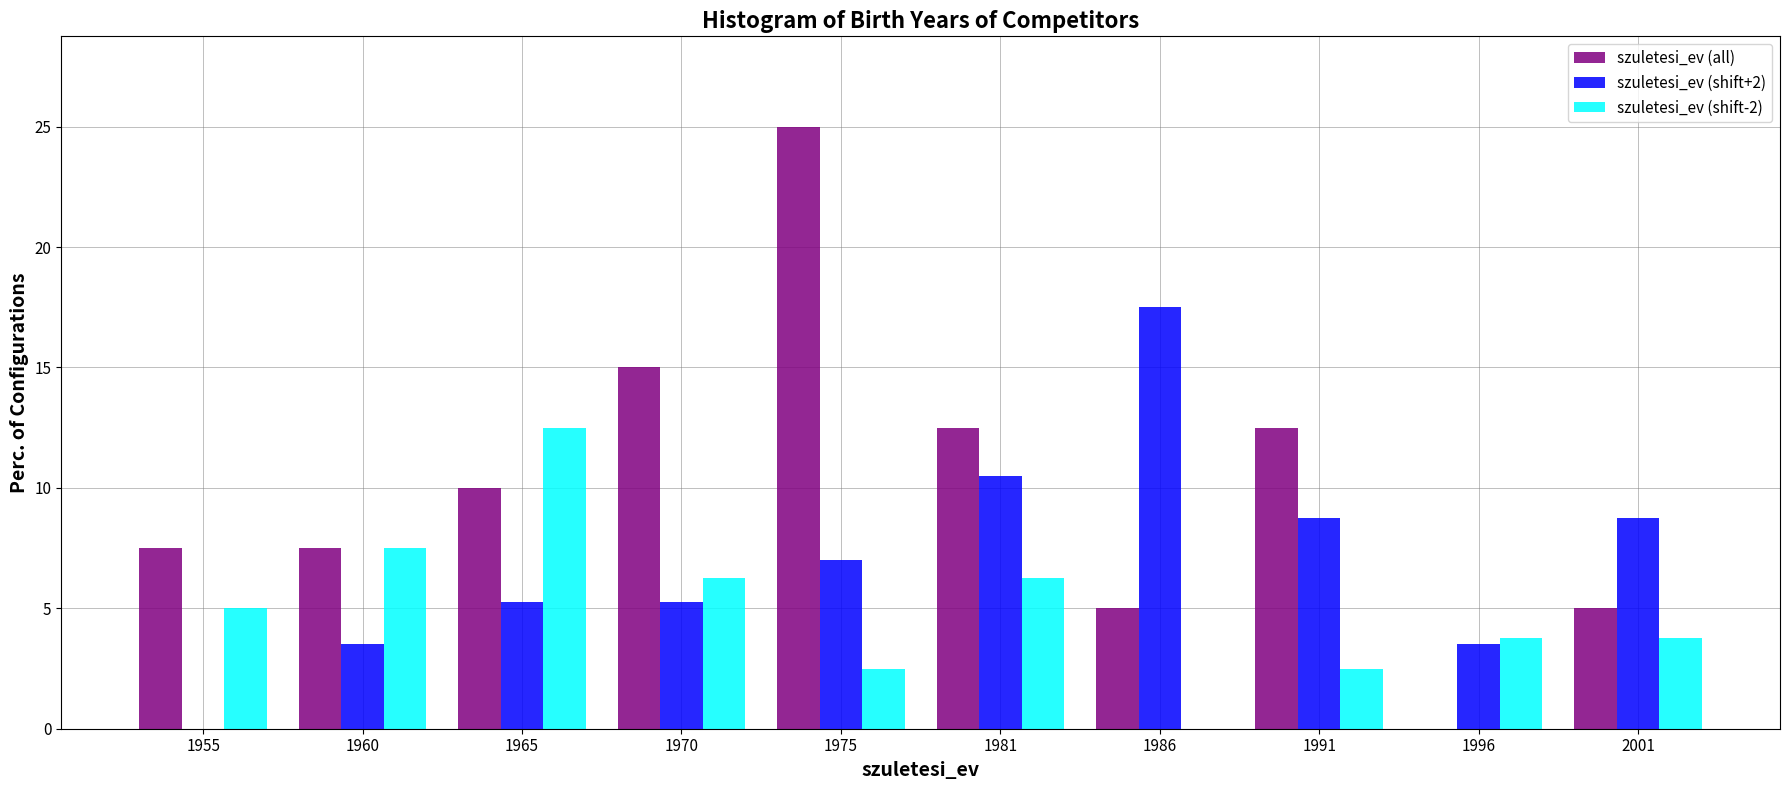

Which category has the highest value across all series?

1975